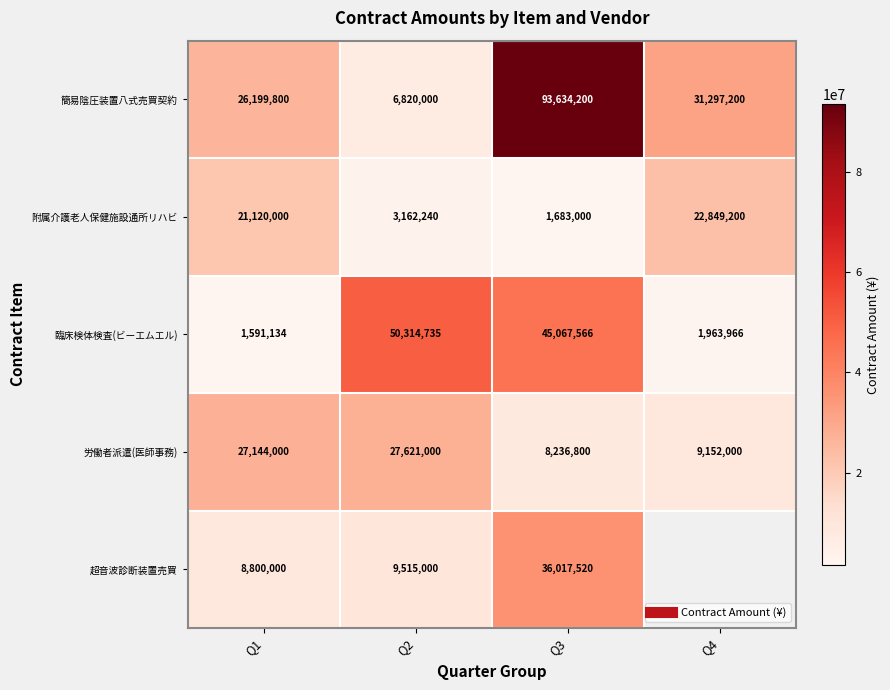

True or false: 超音波診断装置売買 has a value of 36017520.0 at Q3.

True